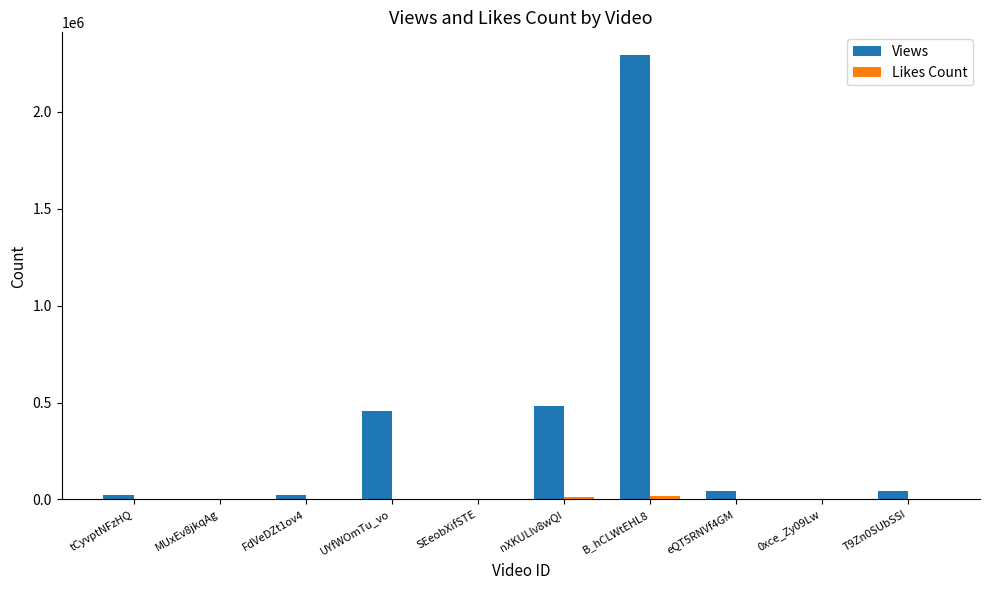

What is the maximum value shown in the chart?

2295218